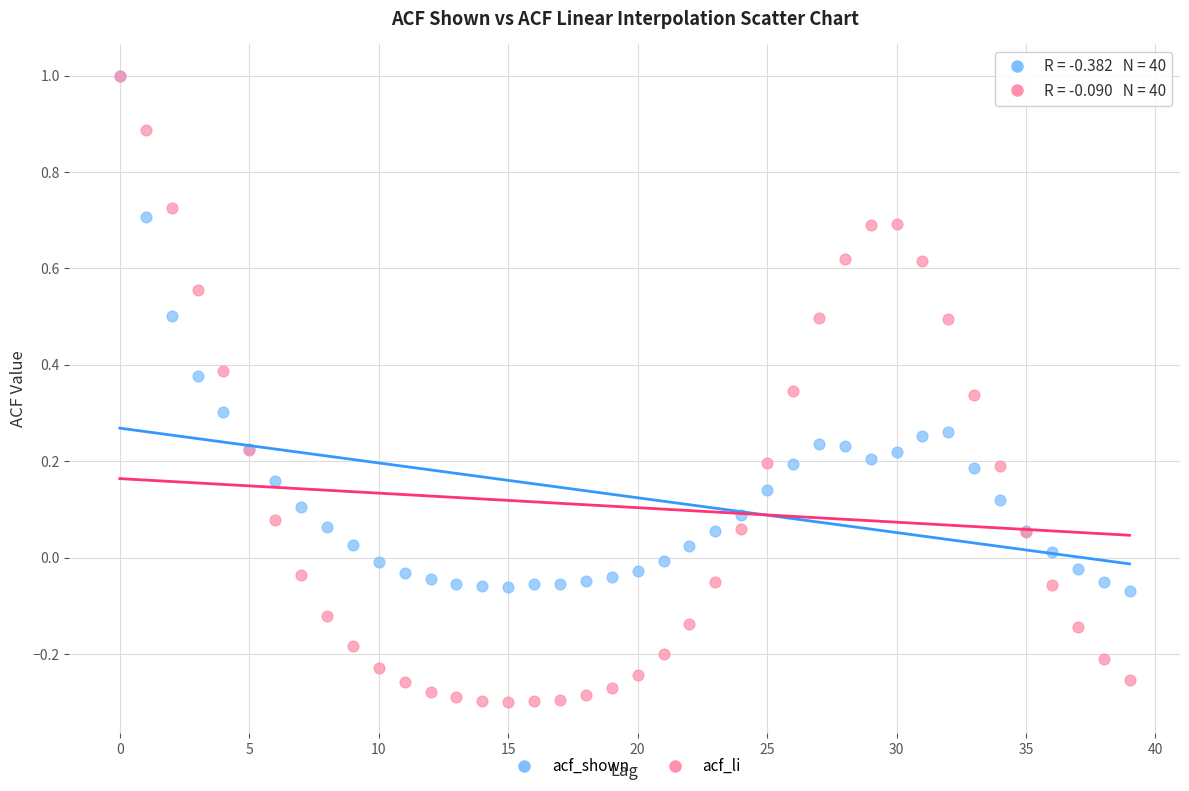

Which series reaches the minimum Y coordinate?

acf_li